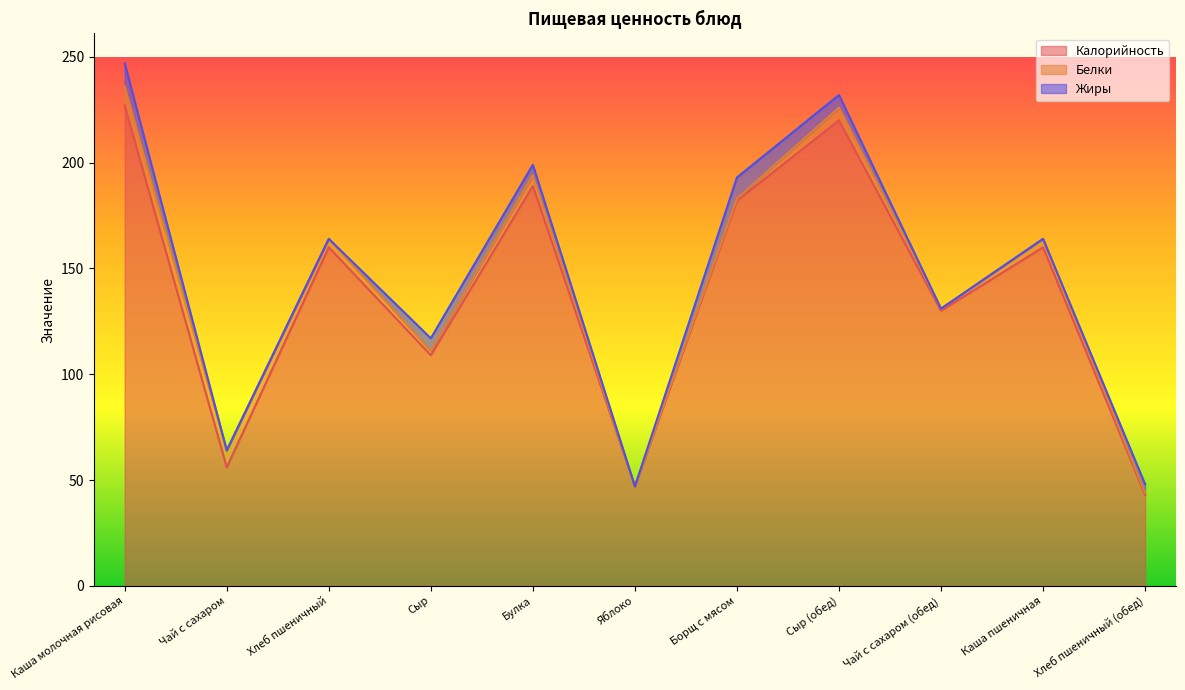

True or false: Жиры has a value of 0 at Яблоко.

True